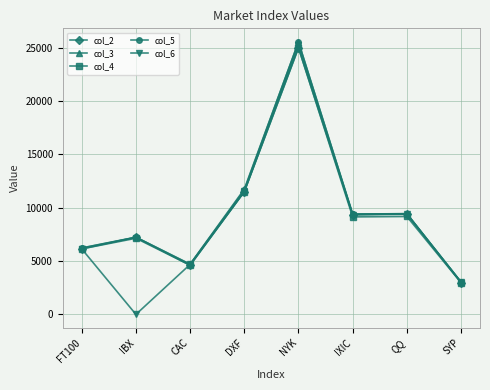

Where is col_5 nearest to the value 14292?

DXF